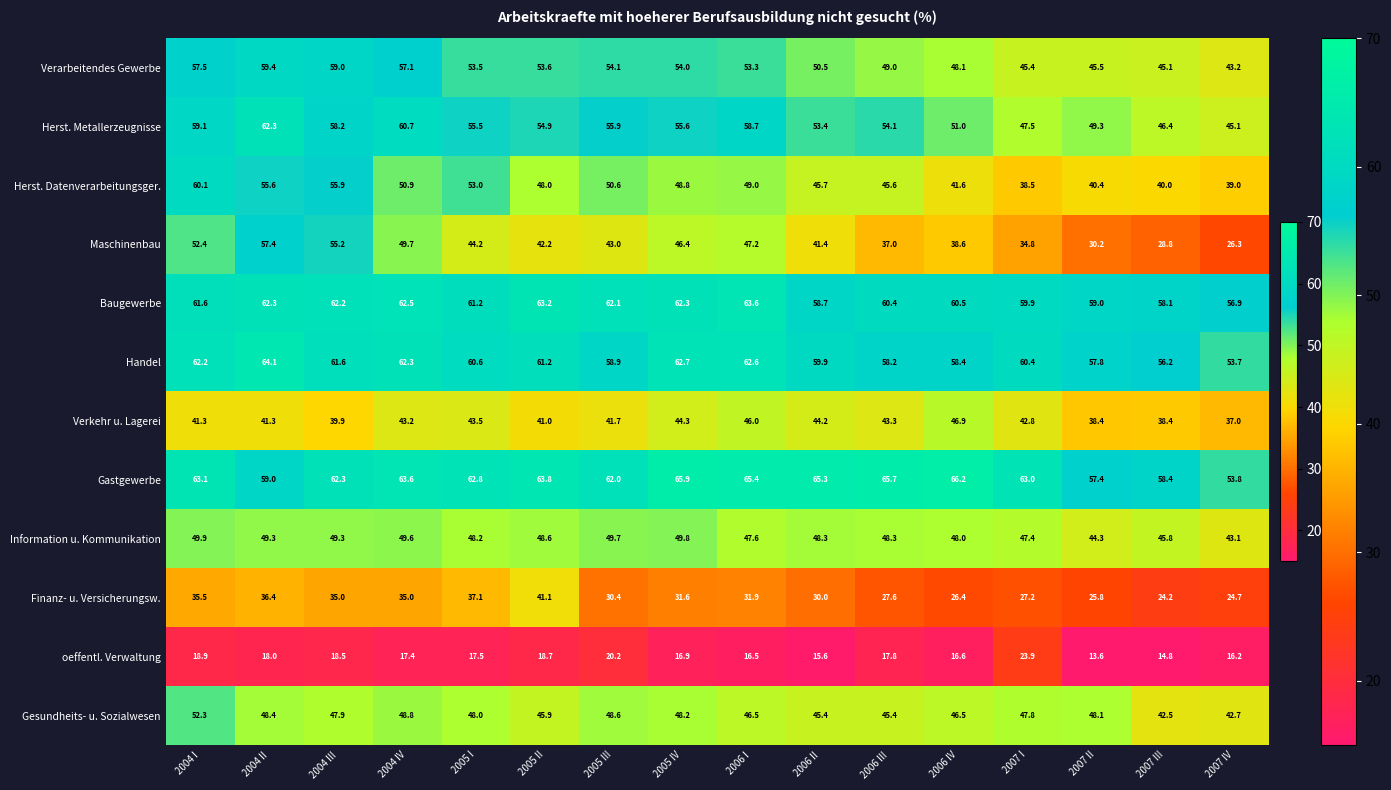

What is the maximum value for Maschinenbau?

57.4